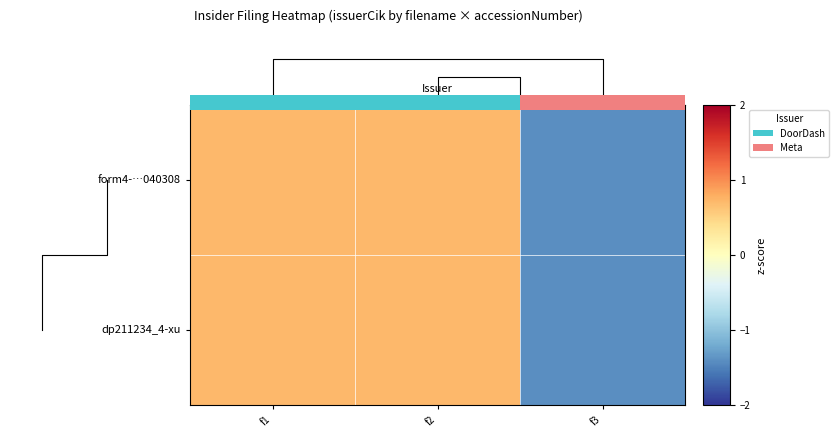

Which series changed the most between f1 and f3?

form4-…040308